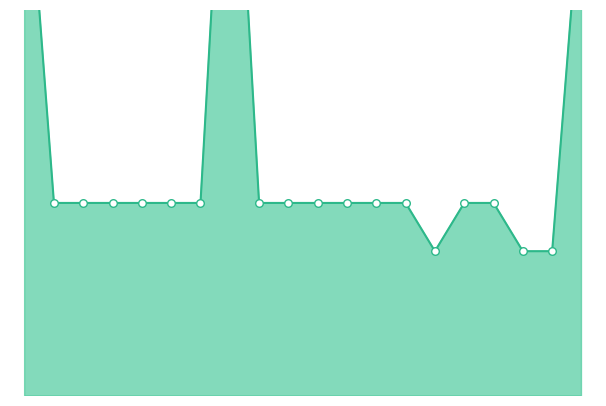

Is the value of 単価（税込）_markers at 10 greater than the value of 単価（税込）_line at 20.0?

No